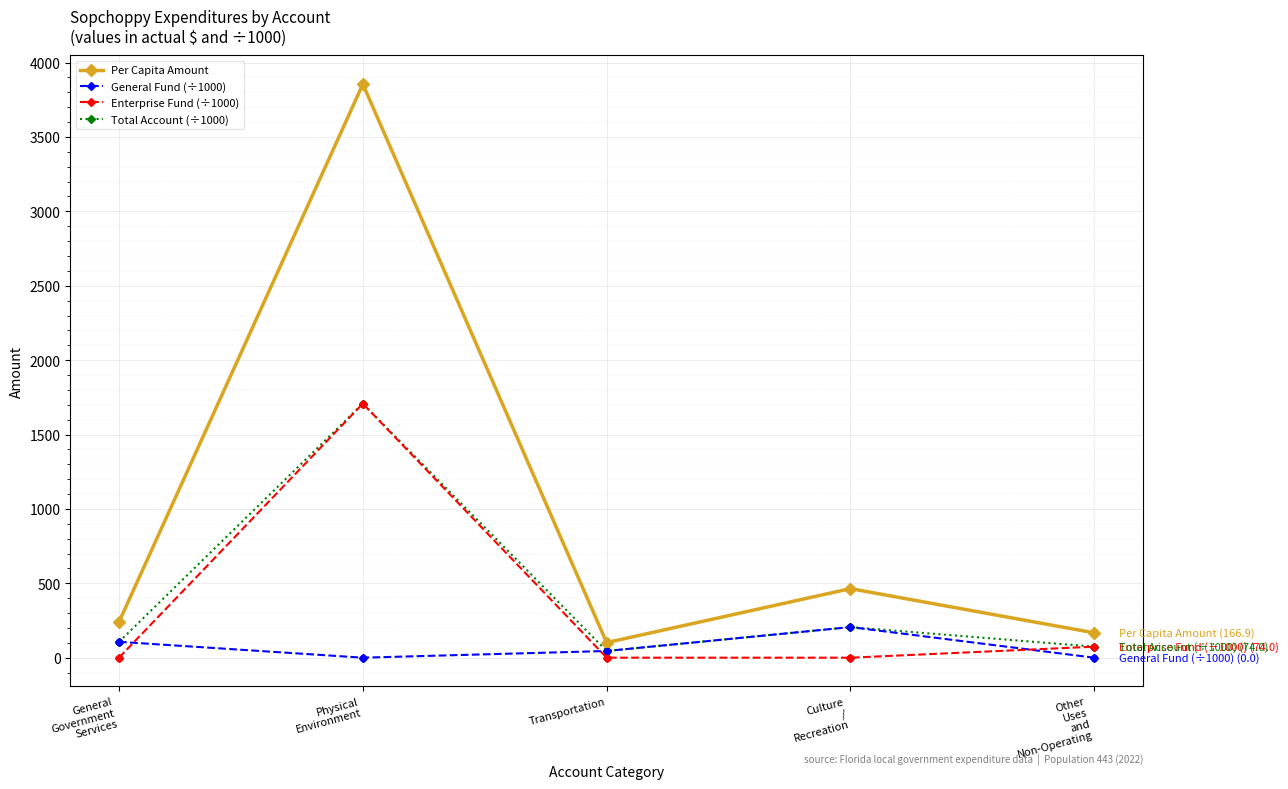

What are all the series names shown in the legend?

Per Capita Amount, General Fund (÷1000), Enterprise Fund (÷1000), Total Account (÷1000)